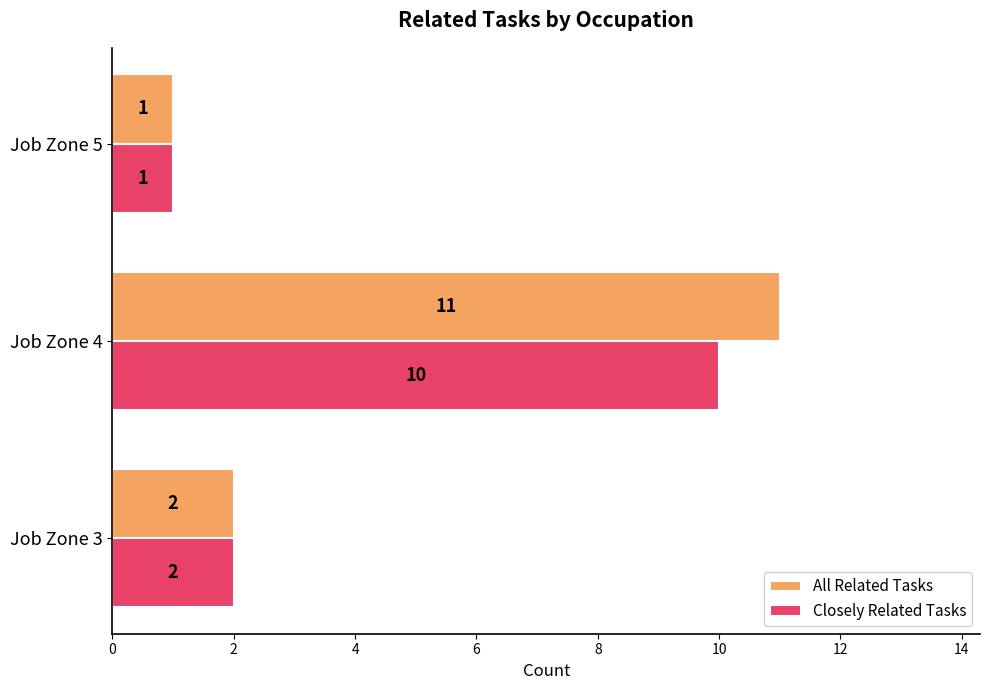

How many data points does each series have?

3